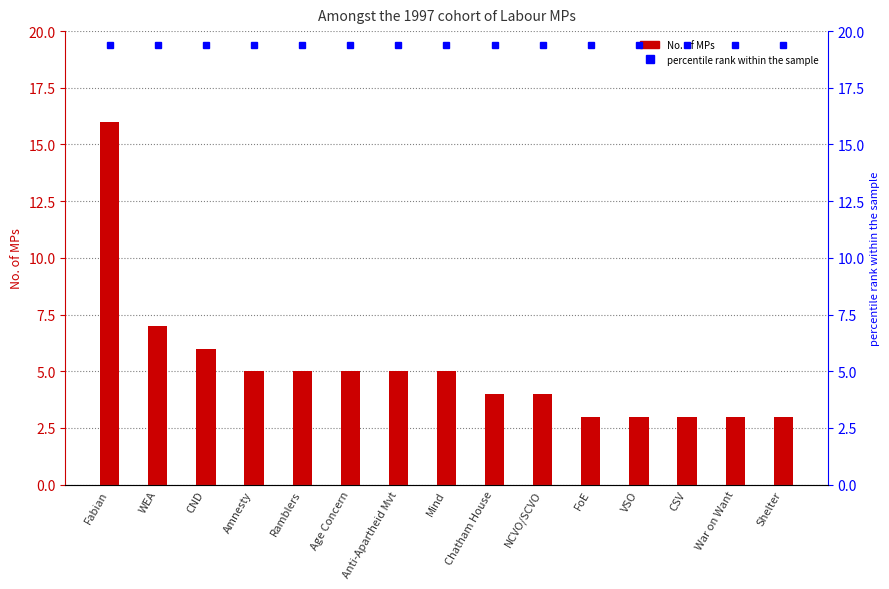

At which category does the chart reach its minimum across all series?

FoE